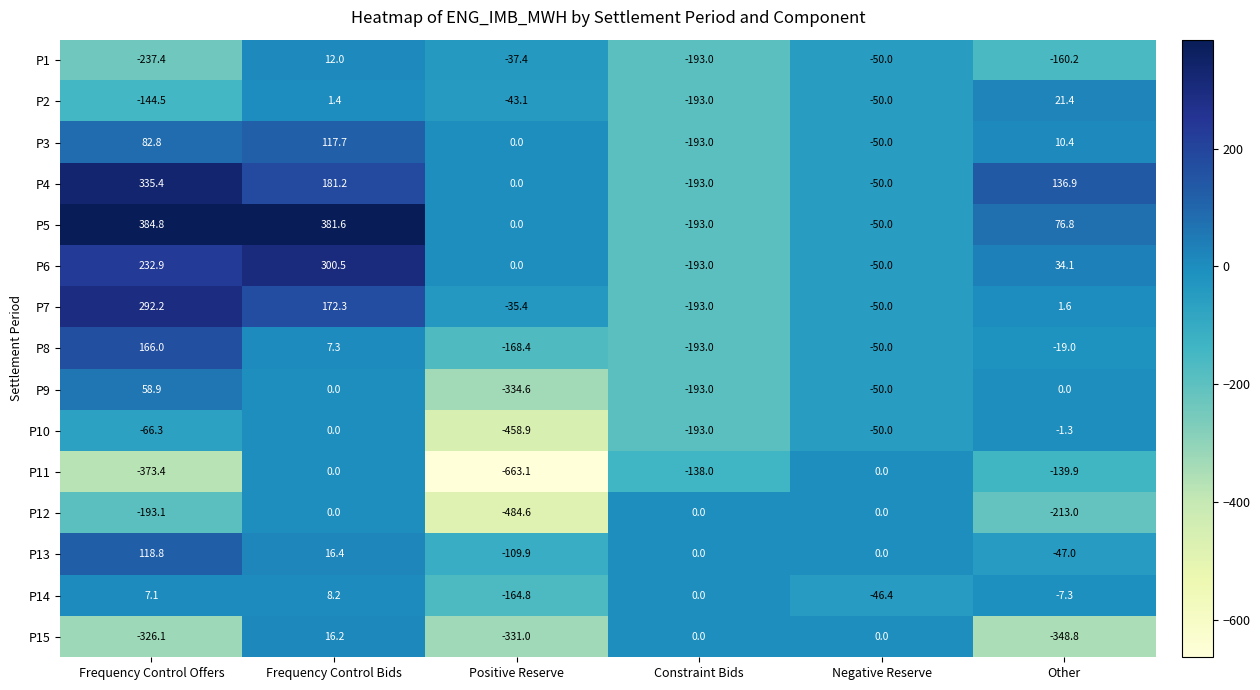

What is the average value of the P10 series?

-128.2